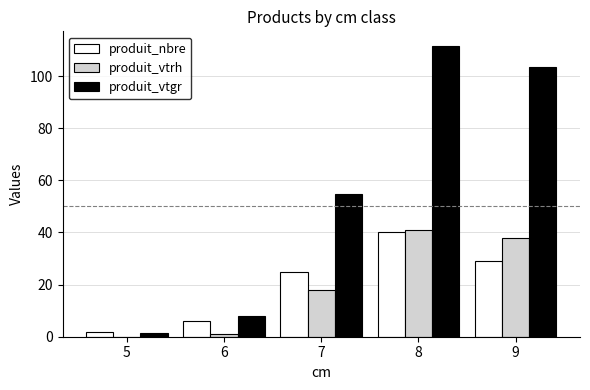

What is the maximum value for produit_vtgr?

111.6